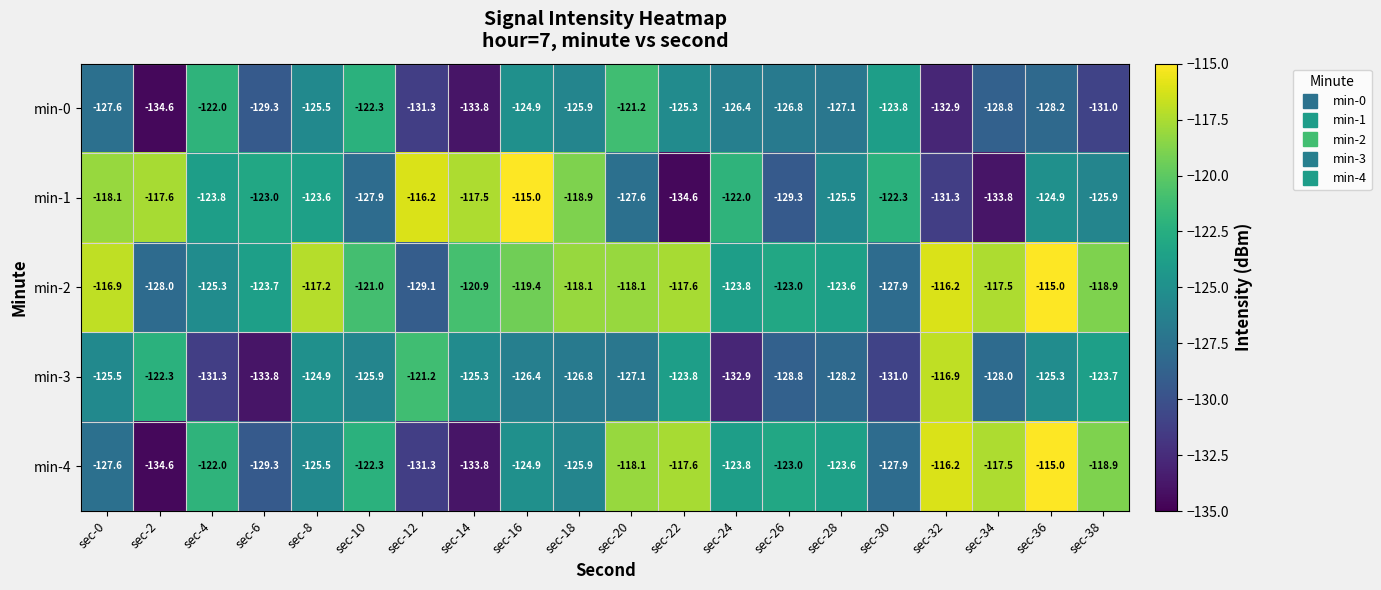

Rank the categories by min-1 value from lowest to highest.

sec-22, sec-34, sec-32, sec-26, sec-10, sec-20, sec-38, sec-28, sec-36, sec-4, sec-8, sec-6, sec-30, sec-24, sec-18, sec-0, sec-2, sec-14, sec-12, sec-16